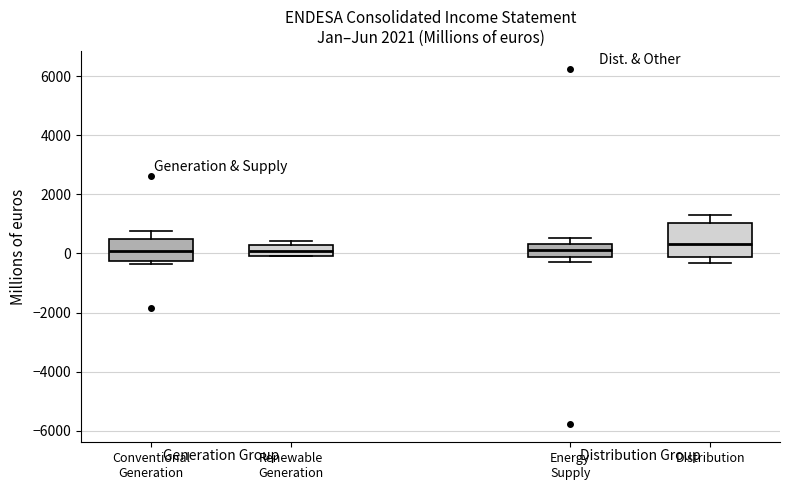

Reading left to right, transcribe this box plot: for each box, give where its median line is, the range the box spans, and where its two whiskers end, as read against the y-axis. The values are not printed on the chart, so give them approximately, as read against the axis.

Conventional Generation: median 0, box -200 to 400, whiskers -400 to 800
Renewable Generation: median 0 (inside the box), box 0 to 200, whiskers -200 to 400
Energy Supply: median 200, box -200 to 400, whiskers -200 (just below the box's lower edge) to 600
Distribution: median 400, box -200 to 1000, whiskers -400 to 1200